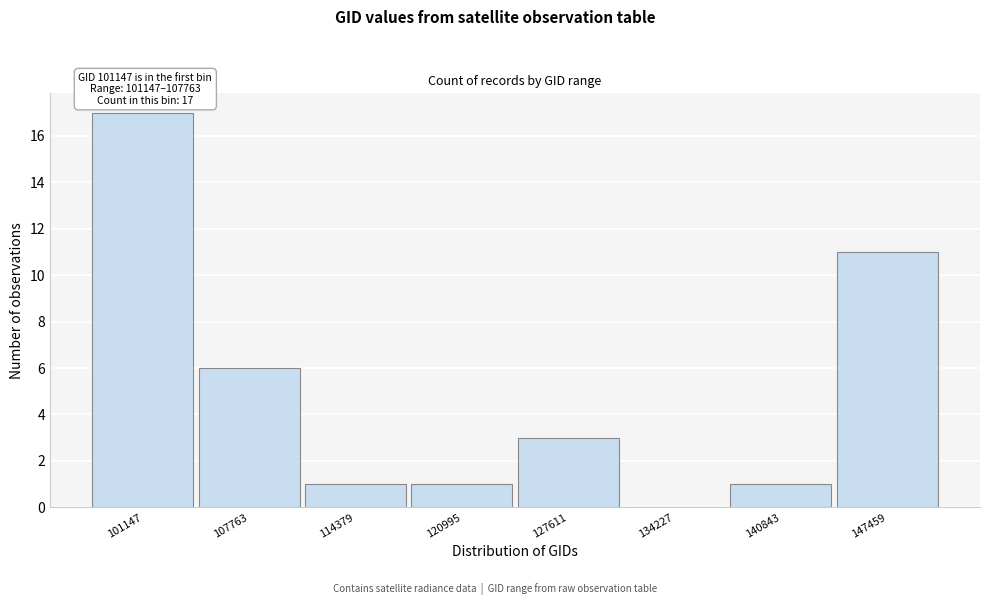

Reading left to right, what are all the values shown in this chart?

101147=17	107763=6	114379=1	120995=1	127611=3	134227=0	140843=1	147459=11